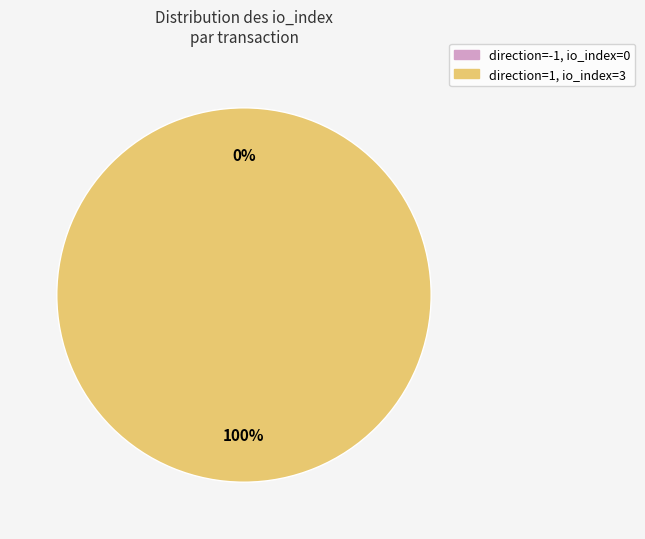

Count the number of slices in the pie.

2